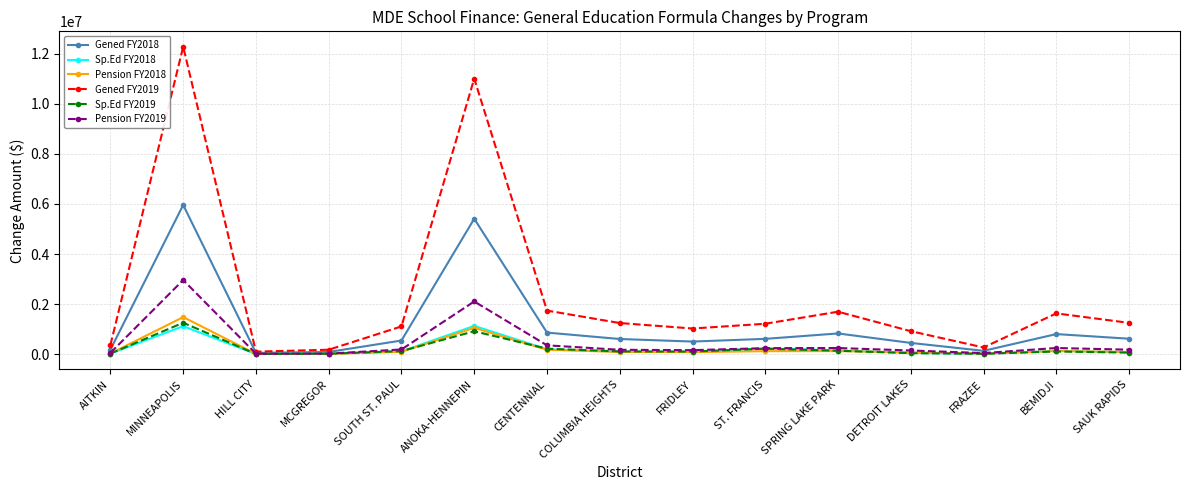

At which category does Pension FY2019 reach its first local peak?

MINNEAPOLIS